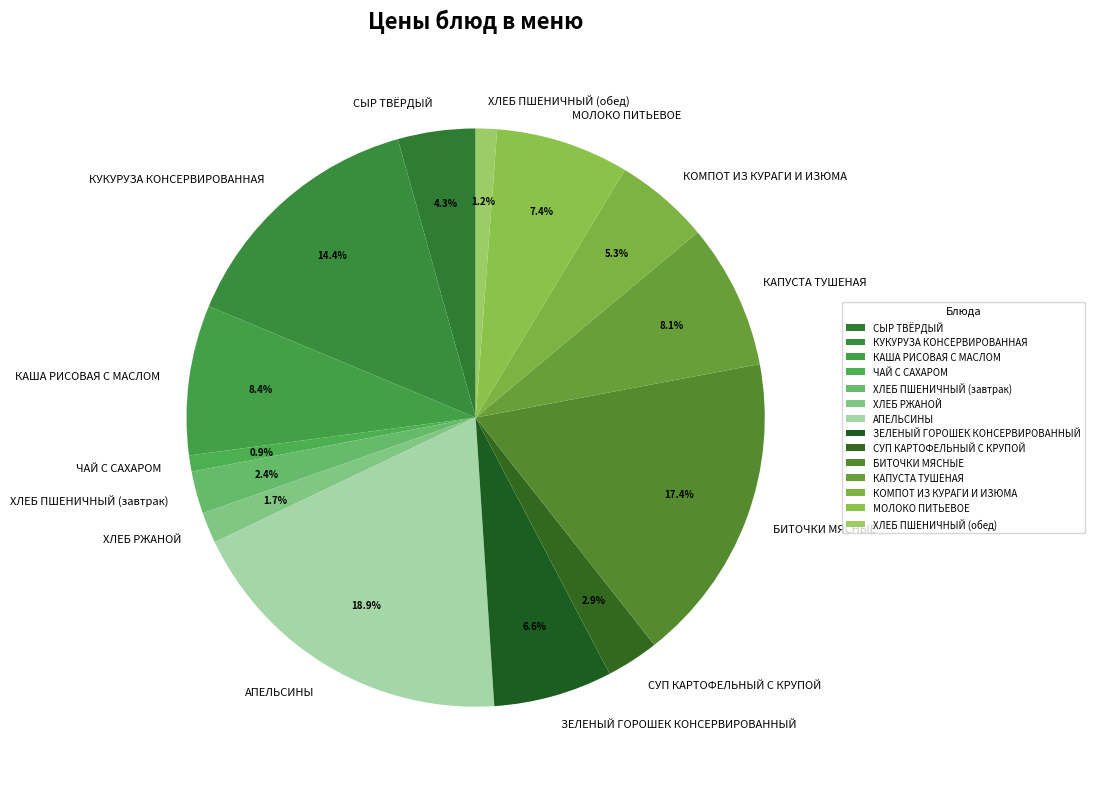

What is the largest slice in the pie chart?

АПЕЛЬСИНЫ